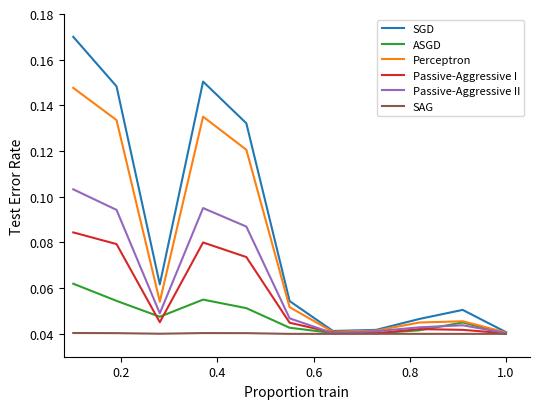

Which series has the largest total across all categories?

SGD